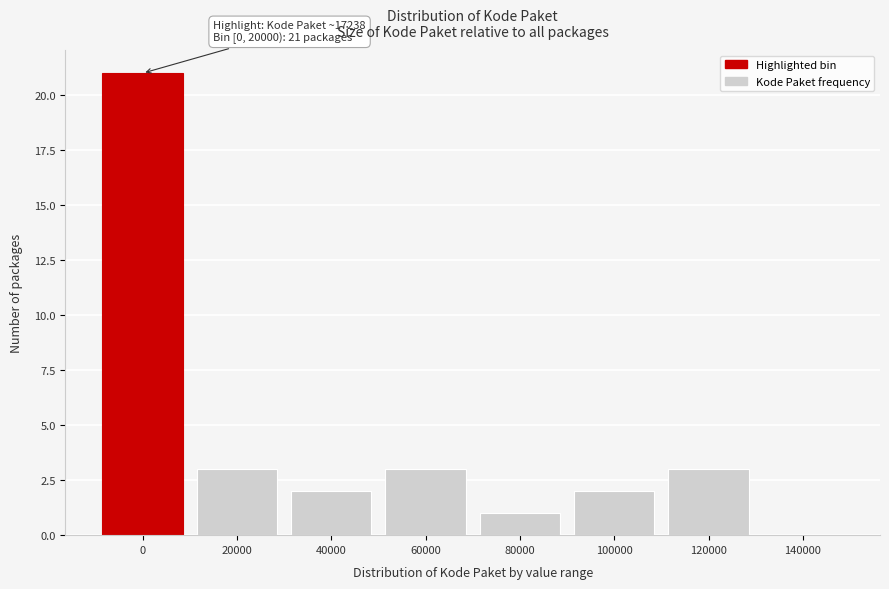

Reading left to right, what are all the values shown in this chart?

0=21	20000=3	40000=2	60000=3	80000=1	100000=2	120000=3	140000=0